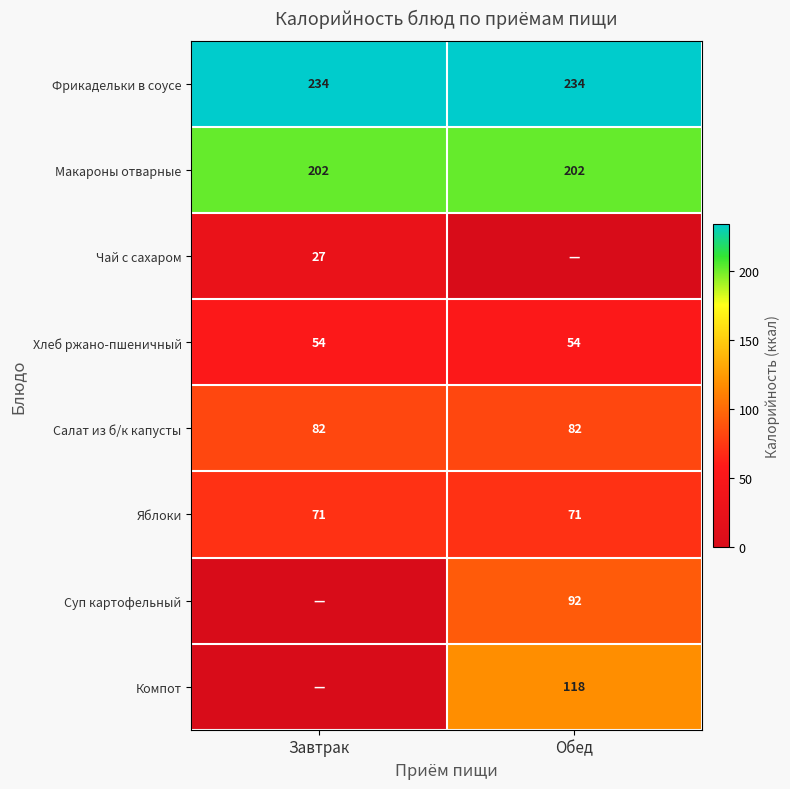

The value of Суп картофельный at Обед is 163. True or false?

False